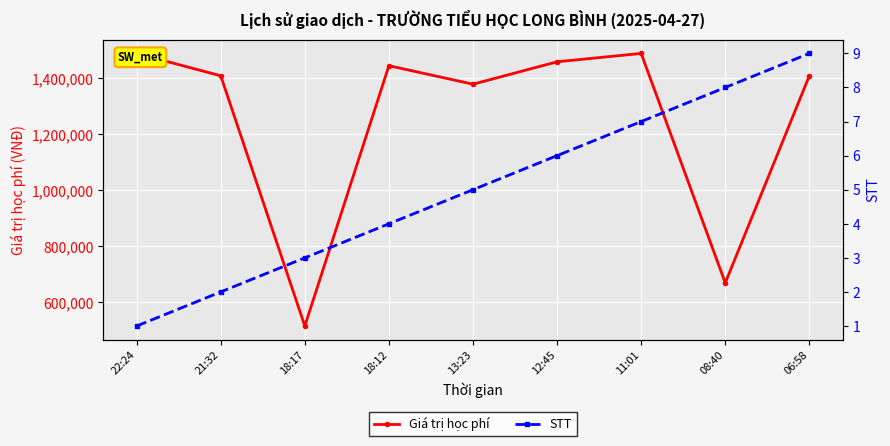

Where is the first local maximum for Giá trị học phí?

18:12